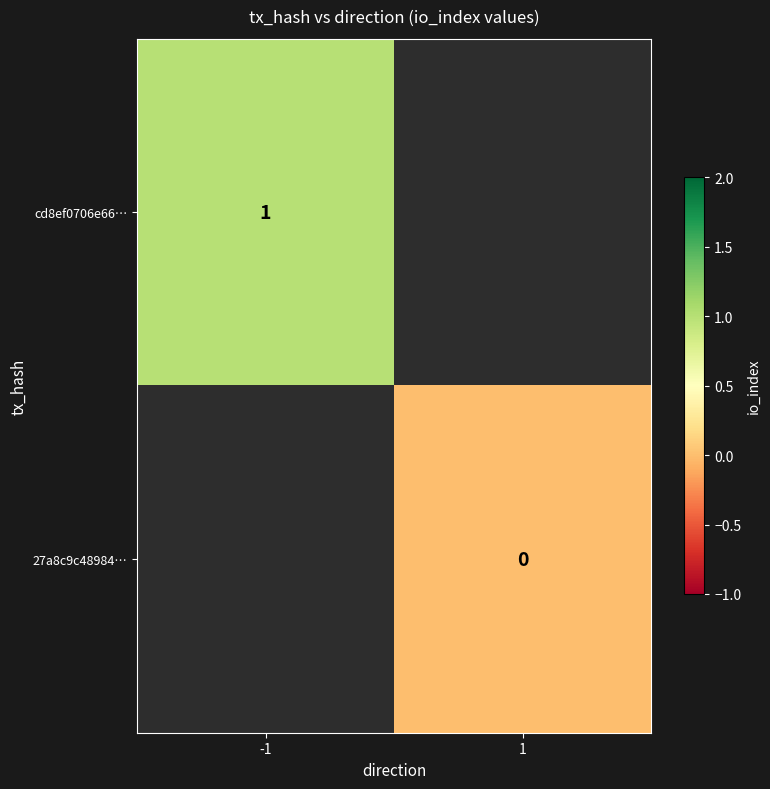

The value of cd8ef0706e66… at -1 is 1.7. True or false?

False